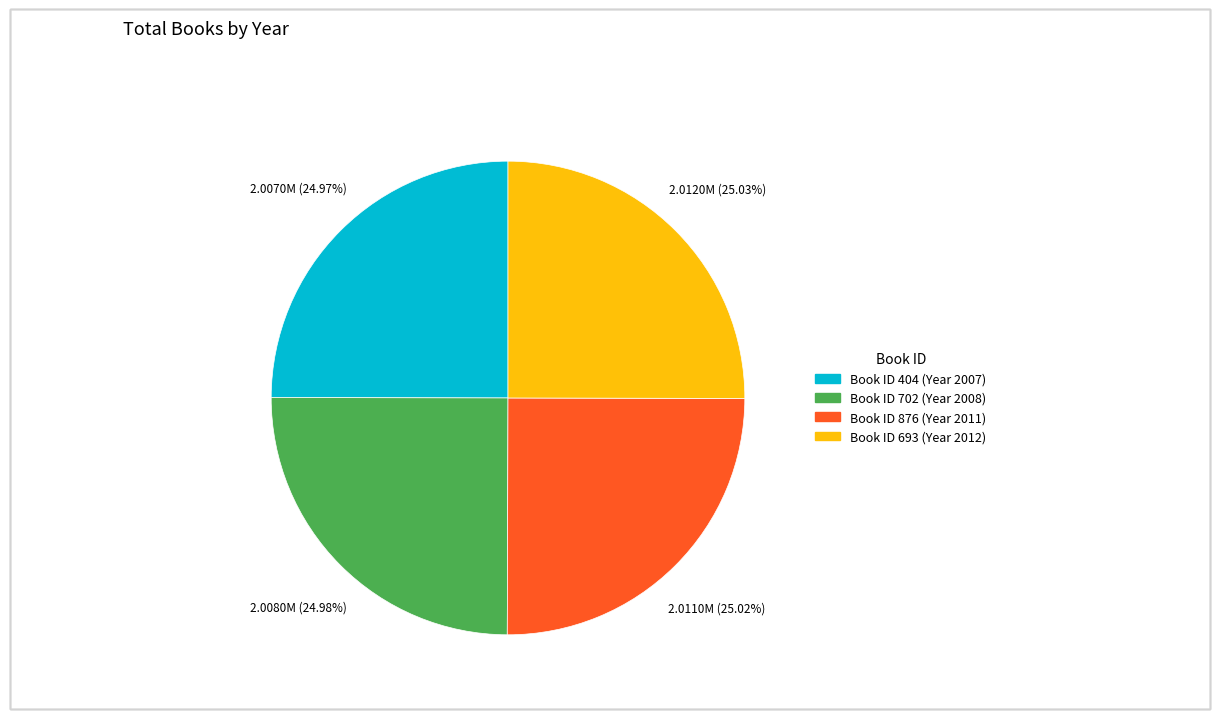

Does any single category account for the majority?

No